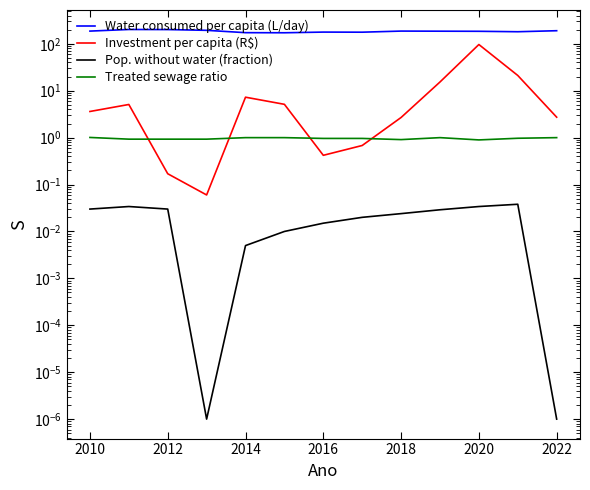

Which series has the largest range (max minus min)?

Investment per capita (R$)